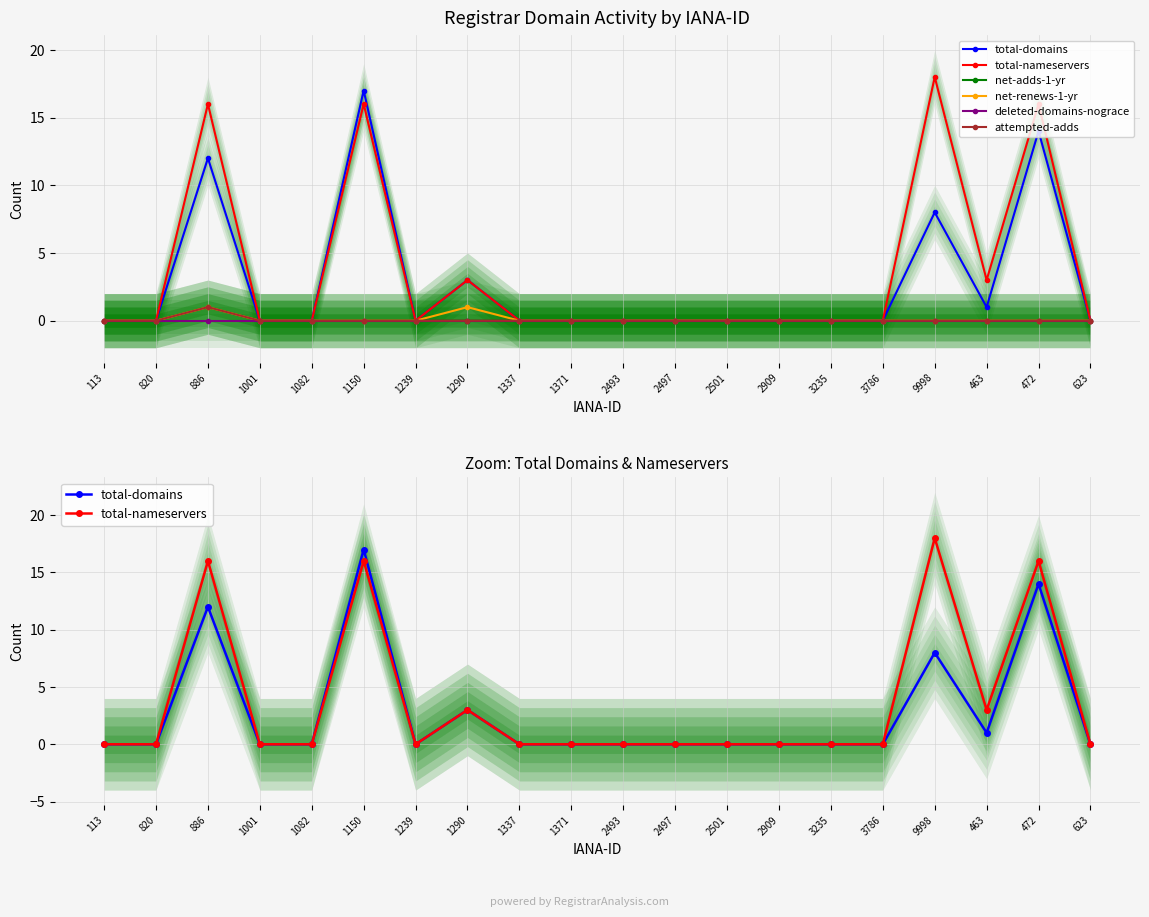

Rank the series by their maximum value, from lowest to highest.

deleted-domains-nograce, net-adds-1-yr, net-renews-1-yr, attempted-adds, total-domains, total-nameservers